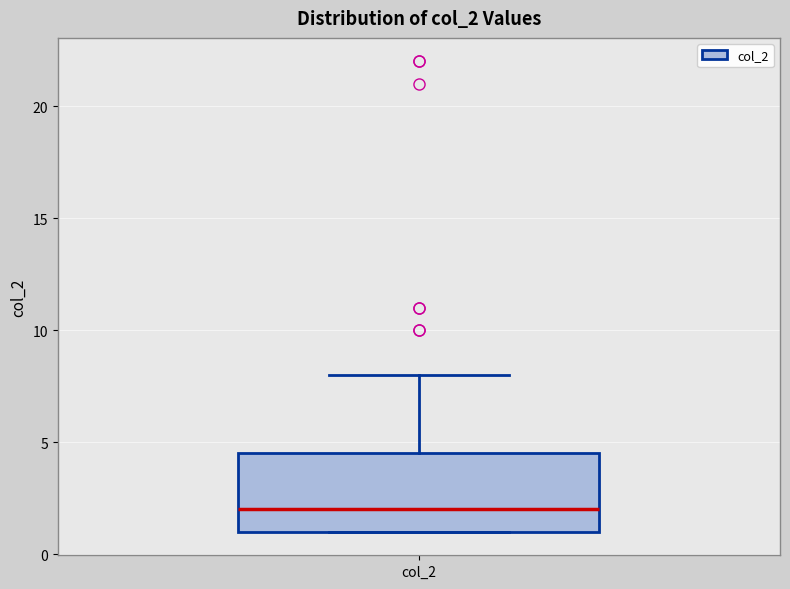

Transcribe this box plot: give where the median line is, the range the box spans, and where the two whiskers end, as read against the y-axis. The values are not printed on the chart, so give them approximately, as read against the axis.

median 2.0, box 1.0 to 4.5, whiskers 1.0 to 8.0